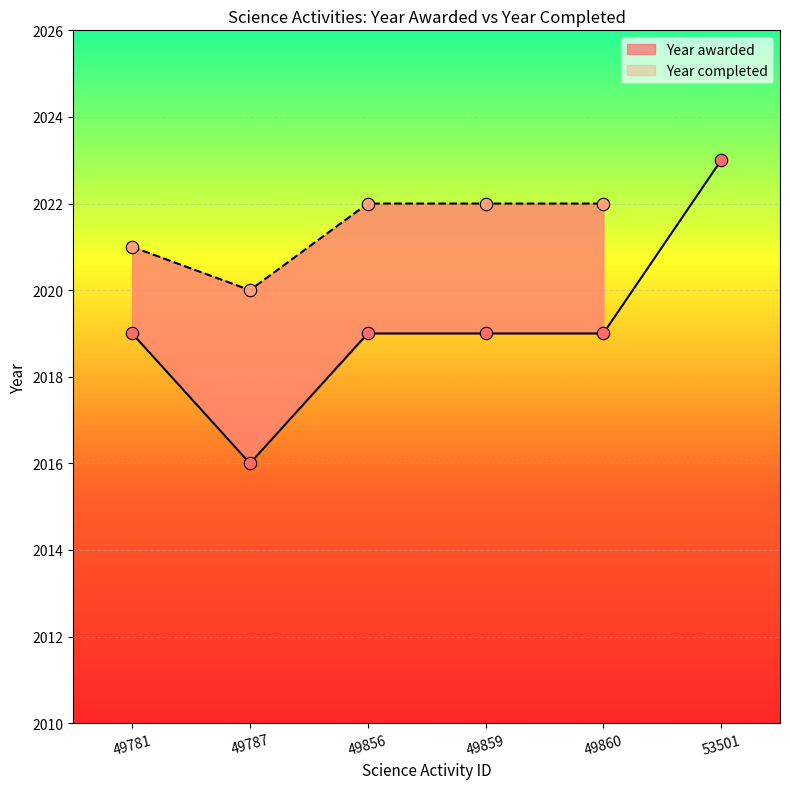

Approximately how many times larger is the value at 49859 compared to 49860?

1.0